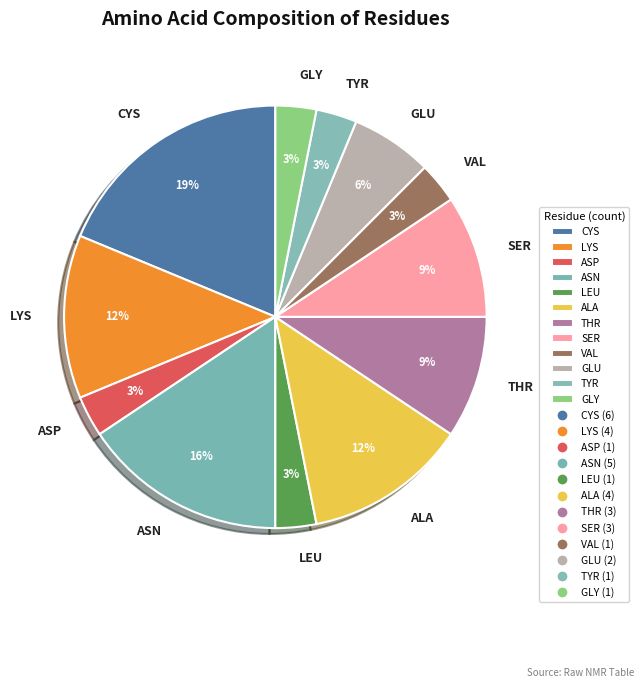

To the nearest percent, what is the average slice percentage?

8%